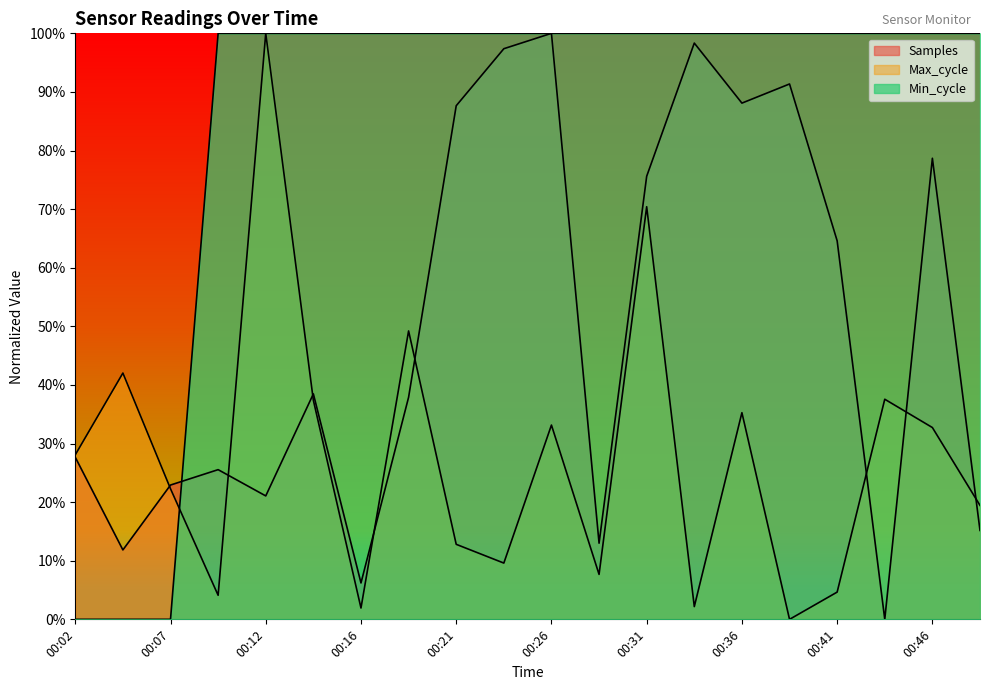

What is the sum of all Samples values?

1001.5